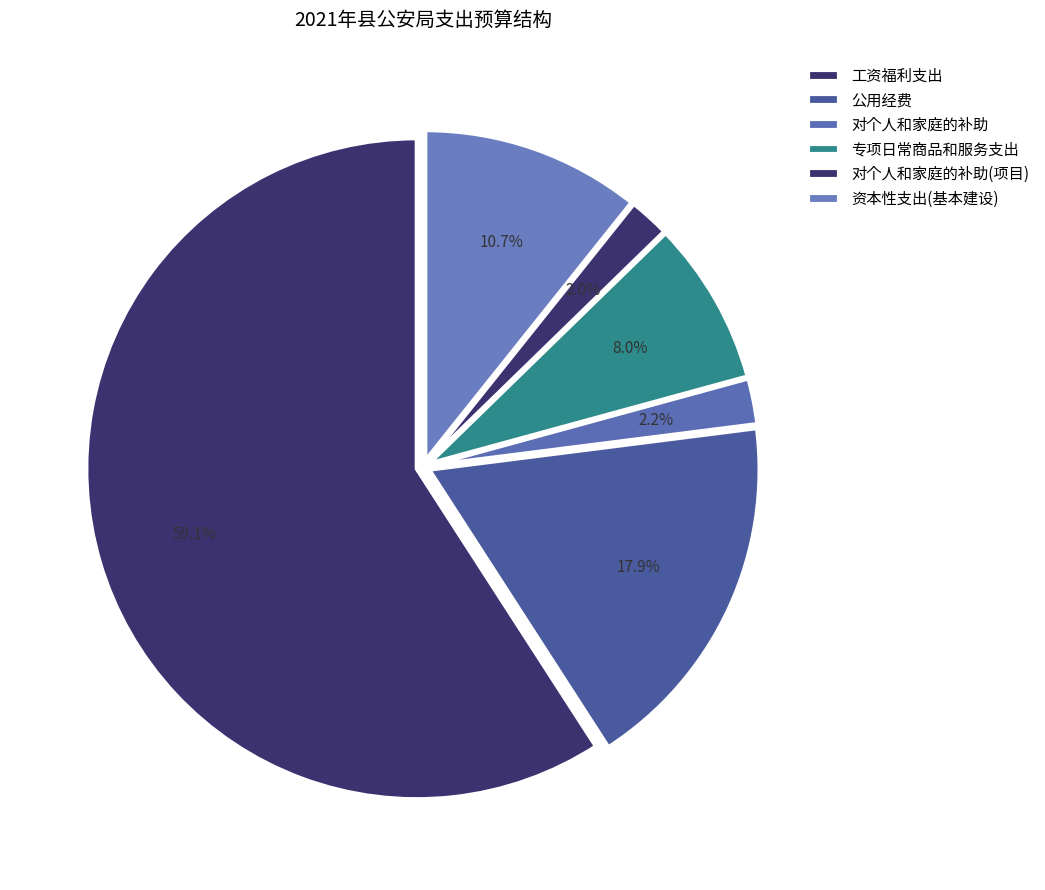

How many slices are in this pie chart?

6